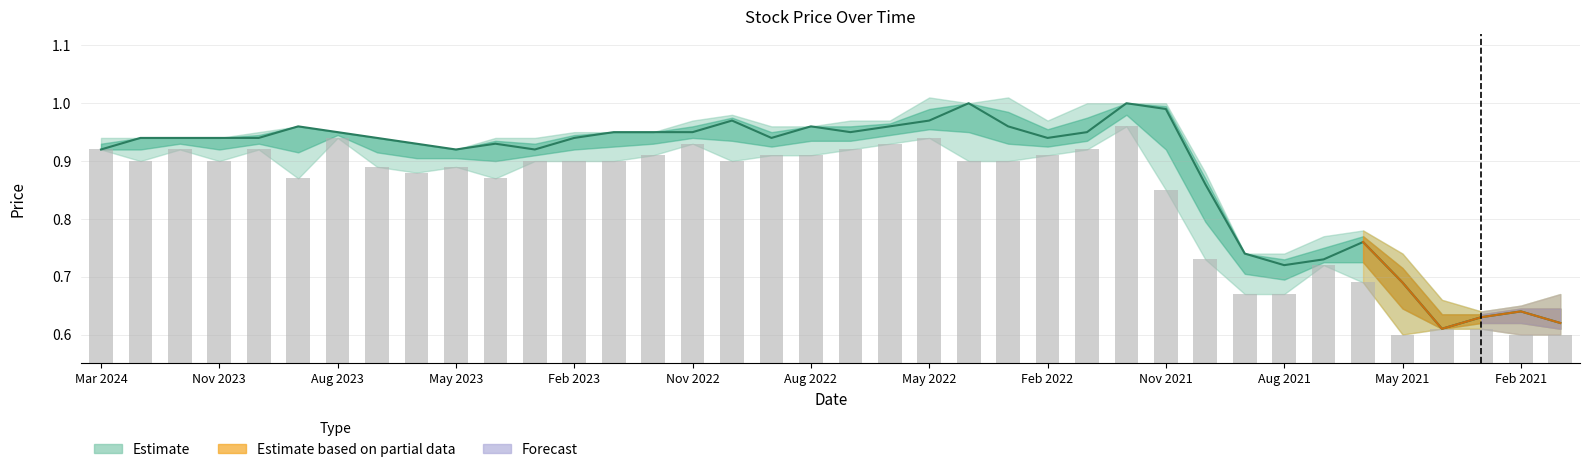

At which category does the chart reach its minimum across all series?

May 2021